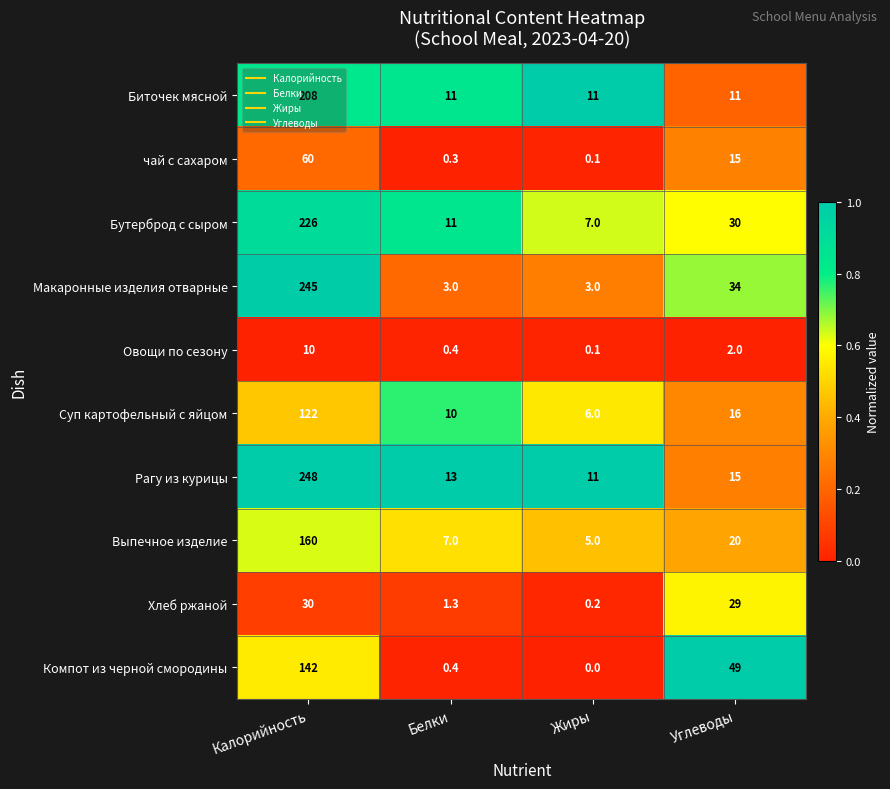

Which series has the largest range (max minus min)?

Макаронные изделия отварные